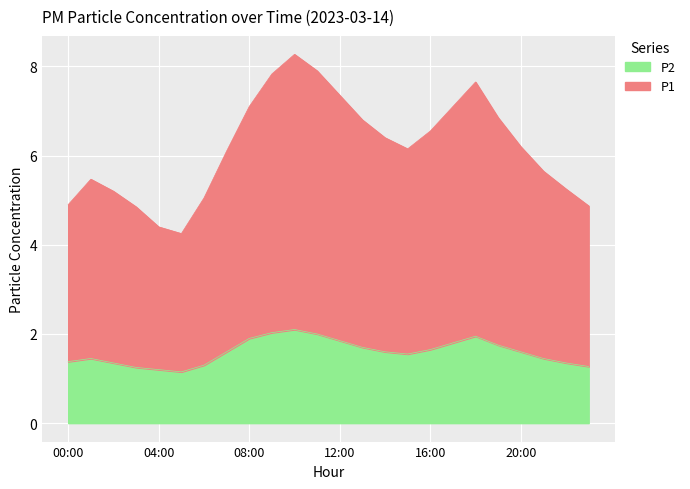

What is the difference between the P1 values at 09:00 and 02:00?

2.6